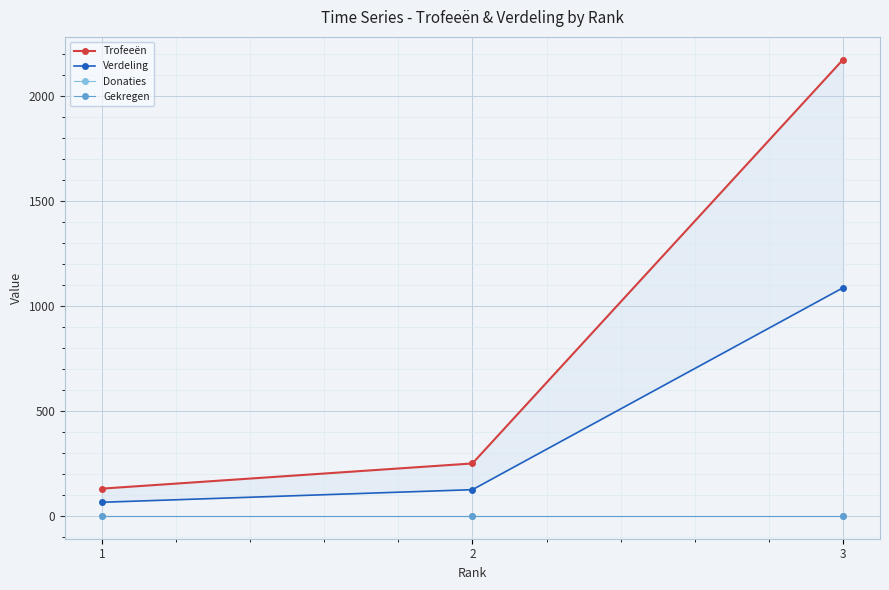

Which series has the largest total across all categories?

Trofeeën